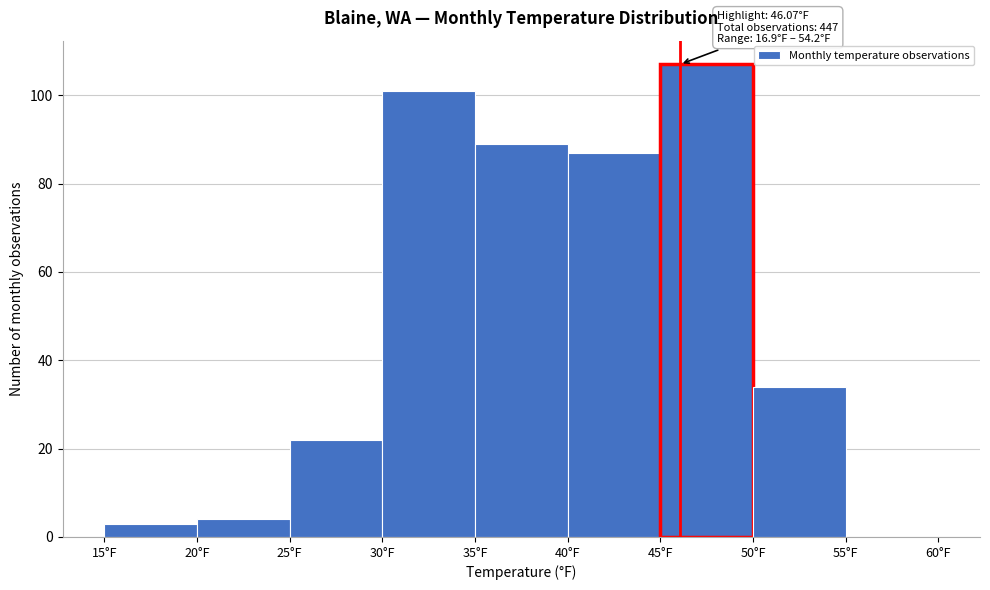

Which range on the x-axis has the tallest bar?

45 to 50